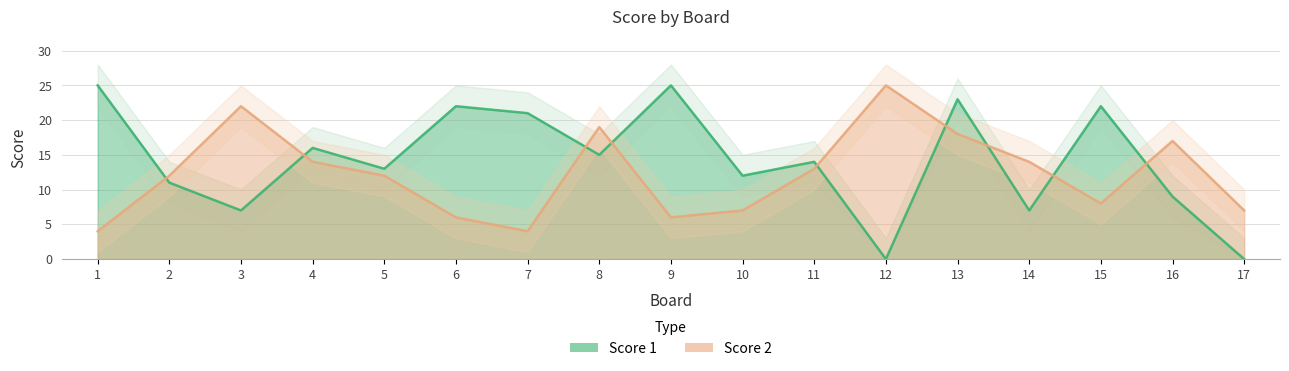

At which label does Score 2 first exceed 12?

3